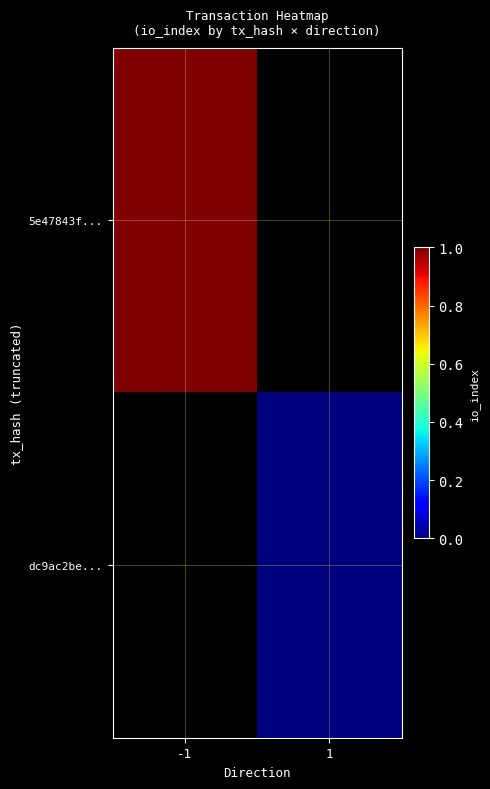

Between 1 and -1, which is larger?

-1